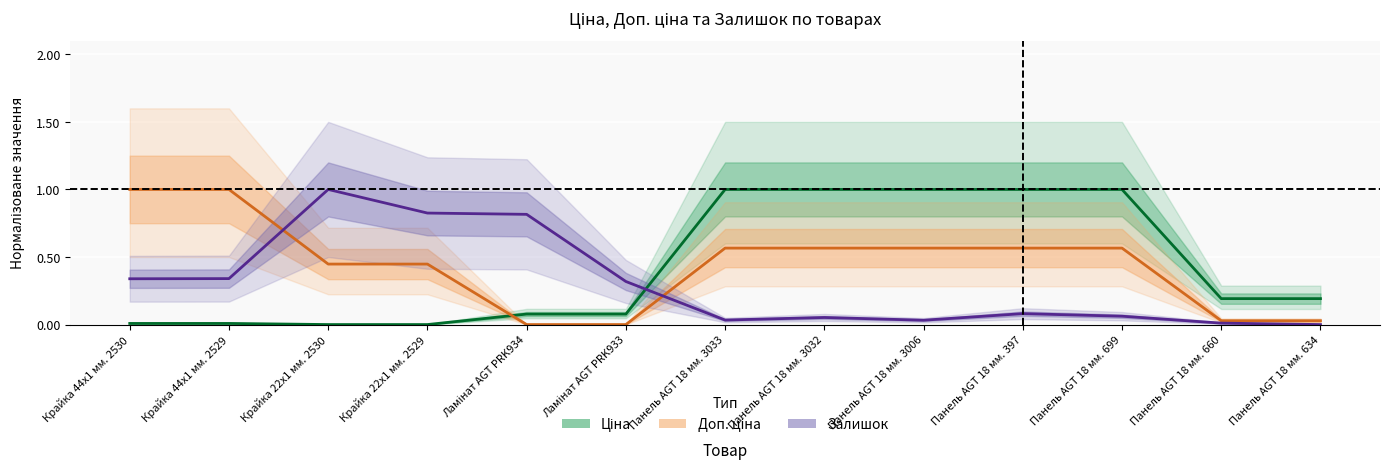

Reading right to left, list all the values displayed in this chart.

Ціна: 0.2	0.2	1.0	1.0	1.0	1.0	1.0	0.1	0.1	0.0	0.0	0.0	0.0
Доп. ціна: 0.0	0.0	0.6	0.6	0.6	0.6	0.6	0.0	0.0	0.4	0.4	1.0	1.0
Залишок: 0.0	0.0	0.1	0.1	0.0	0.1	0.0	0.3	0.8	0.8	1.0	0.3	0.3